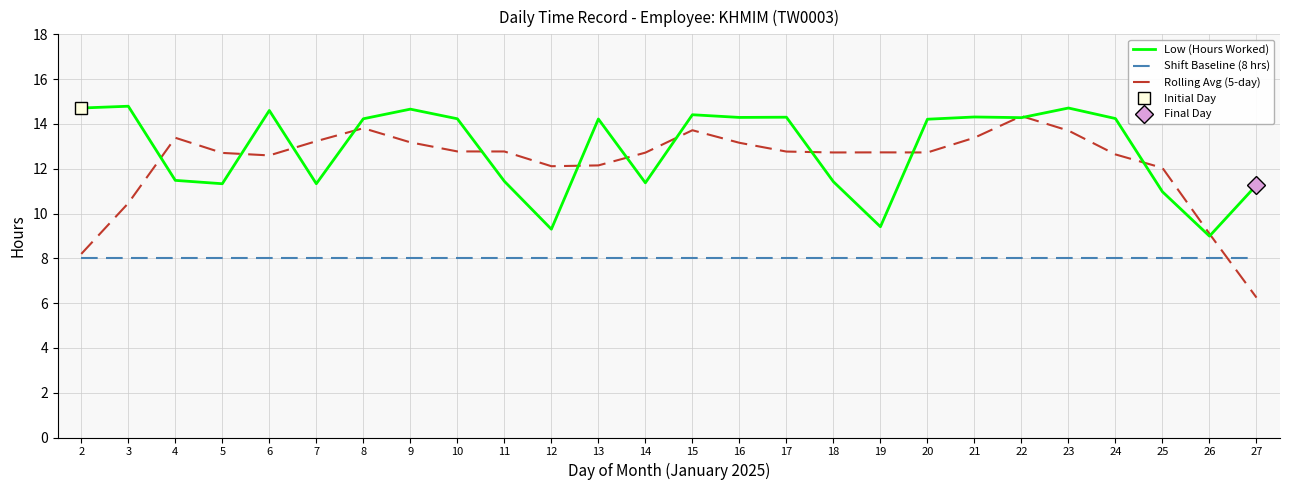

Reading left to right, extract all data points from this chart.

Low (Hours Worked): 14.7	14.8	11.5	11.3	14.6	11.3	14.2	14.7	14.2	11.4	9.3	14.2	11.4	14.4	14.3	14.3	11.4	9.4	14.2	14.3	14.3	14.7	14.2	11.0	9.0	11.3
Shift Baseline (8 hrs): 8.0	8.0	8.0	8.0	8.0	8.0	8.0	8.0	8.0	8.0	8.0	8.0	8.0	8.0	8.0	8.0	8.0	8.0	8.0	8.0	8.0	8.0	8.0	8.0	8.0	8.0
Rolling Avg (5-day): 8.2	10.5	13.4	12.7	12.6	13.2	13.8	13.2	12.8	12.8	12.1	12.1	12.7	13.7	13.2	12.8	12.7	12.7	12.7	13.4	14.4	13.7	12.6	12.0	9.1	6.2